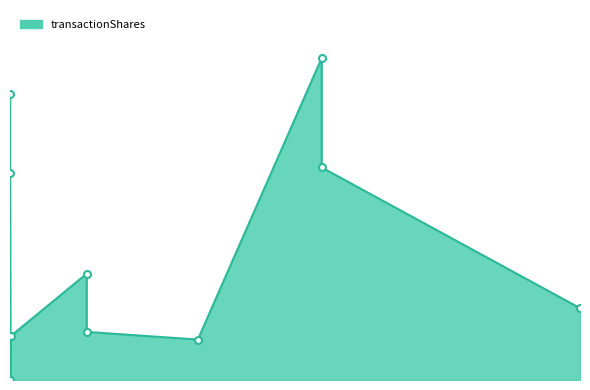

Reading left to right, transcribe all the data shown in this chart.

9966	7216	0	1526	3700	1674	1408	11200	7400	2500